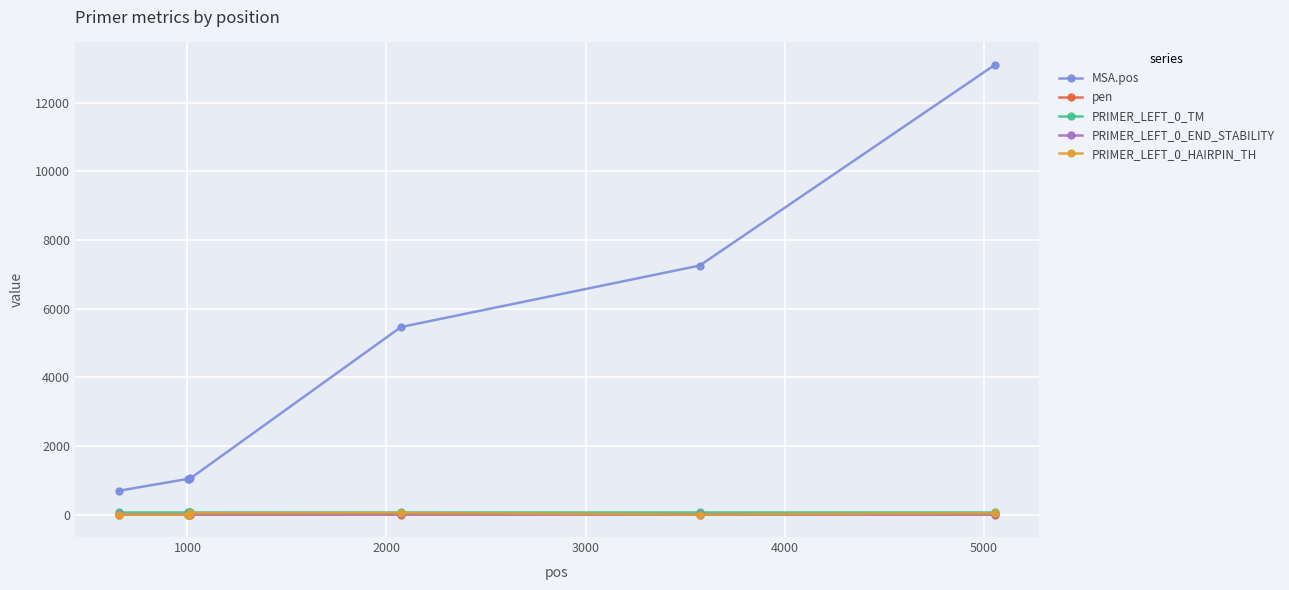

What is the maximum value shown in the chart?

13098.0